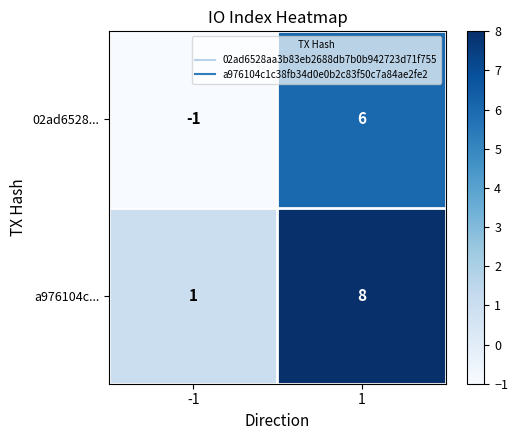

Reading right to left, transcribe all the data shown in this chart.

02ad6528...: 1=6	-1=-1
a976104c...: 1=8	-1=1